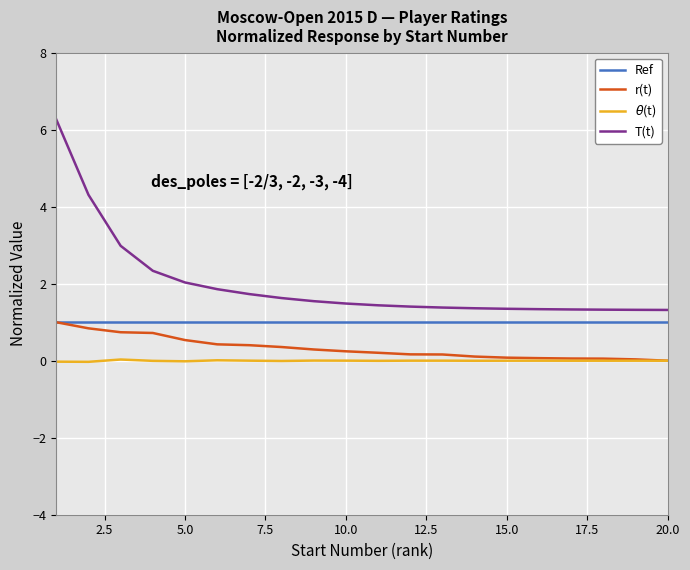

Which series has the largest total across all categories?

T(t)